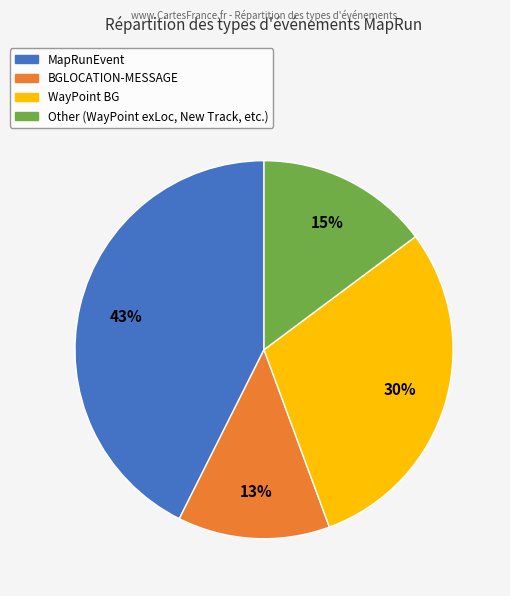

Is it true that WayPoint BG is 30% of the pie?

True